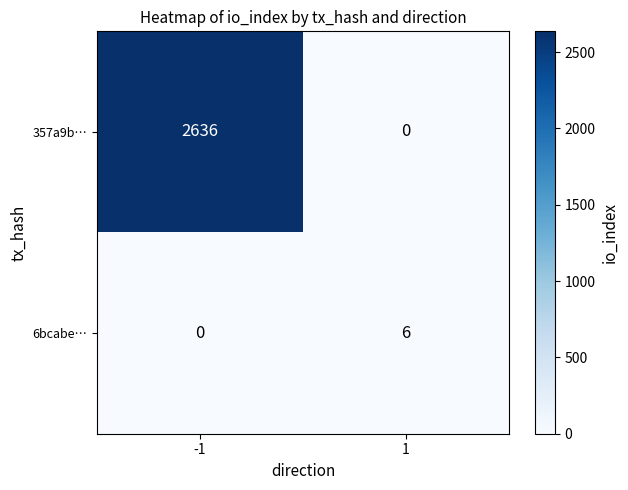

How many categories are shown in the chart?

2